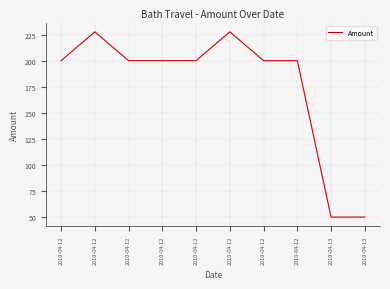

Does the chart display data point markers on the line(s)?

No